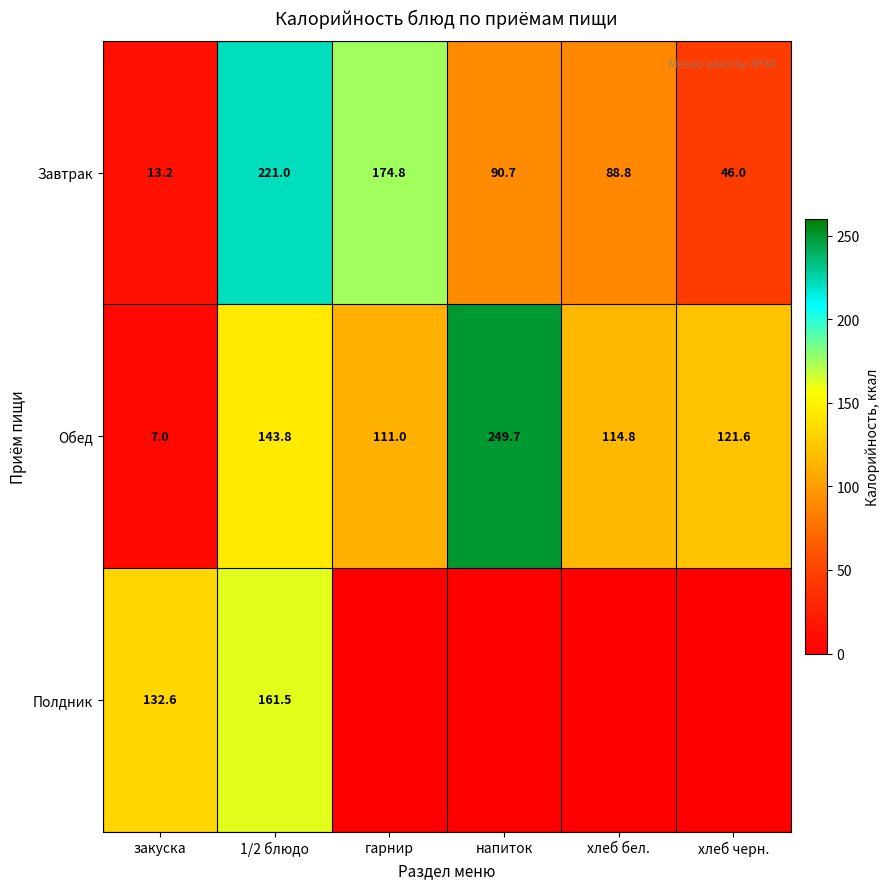

Where is Завтрак nearest to the value 117?

напиток